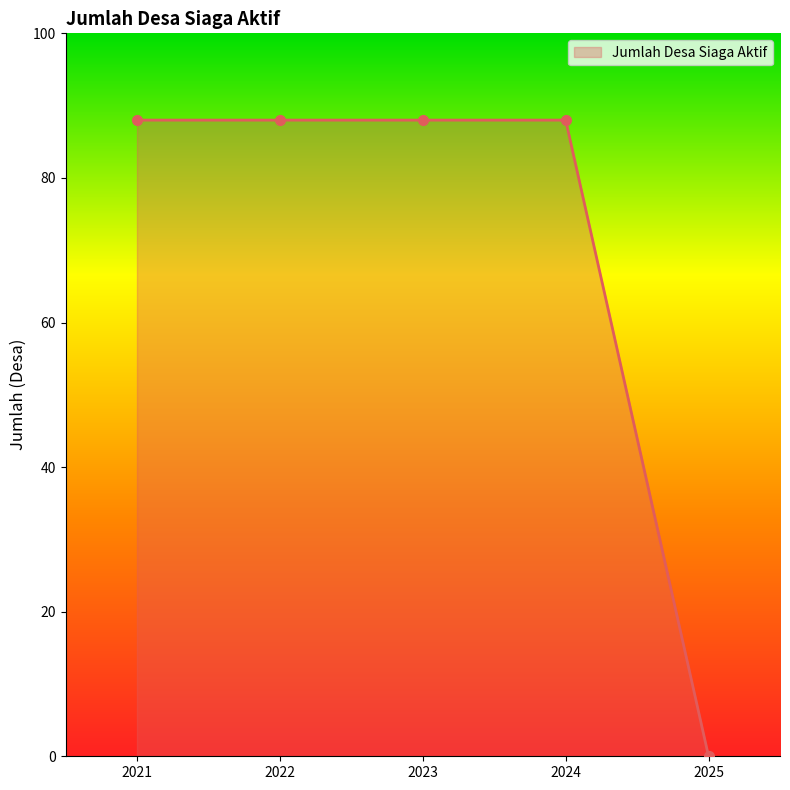

Which has a higher value, 2023 or 2025?

2023